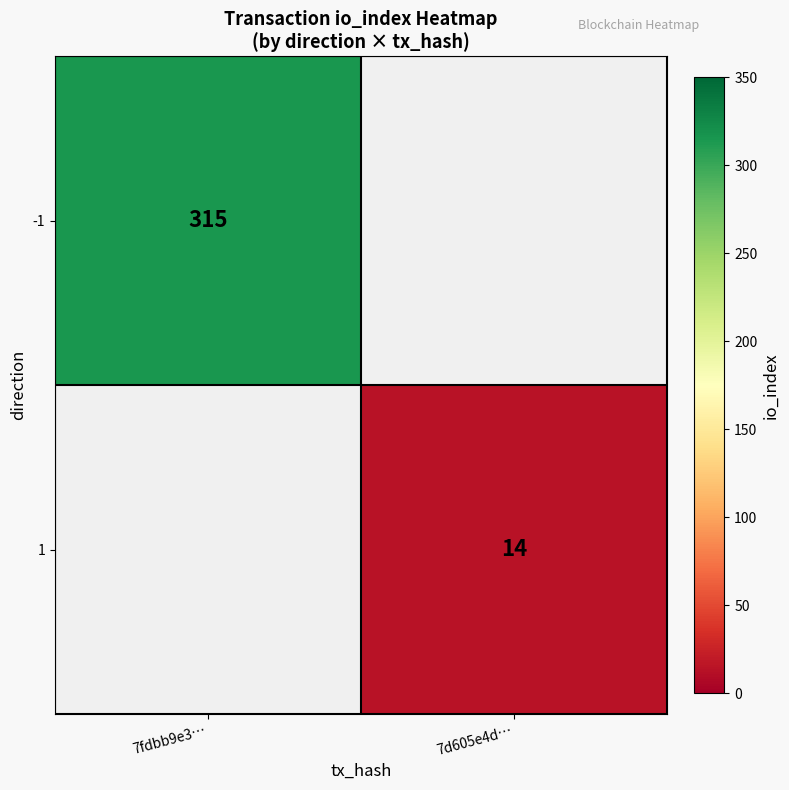

True or false: -1 has a value of 315 at 7fdbb9e3….

True